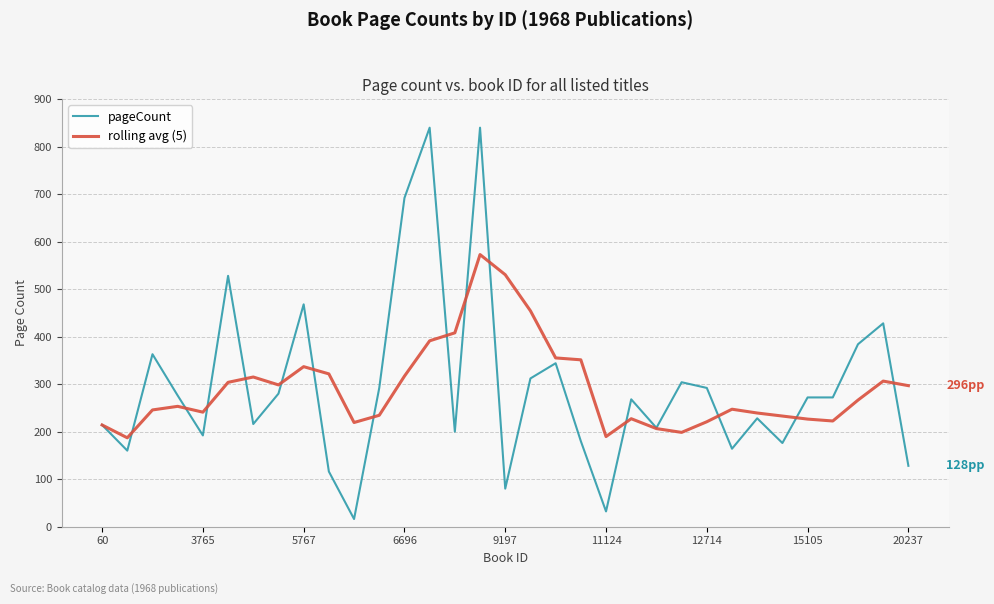

Which series has the widest spread of values?

pageCount